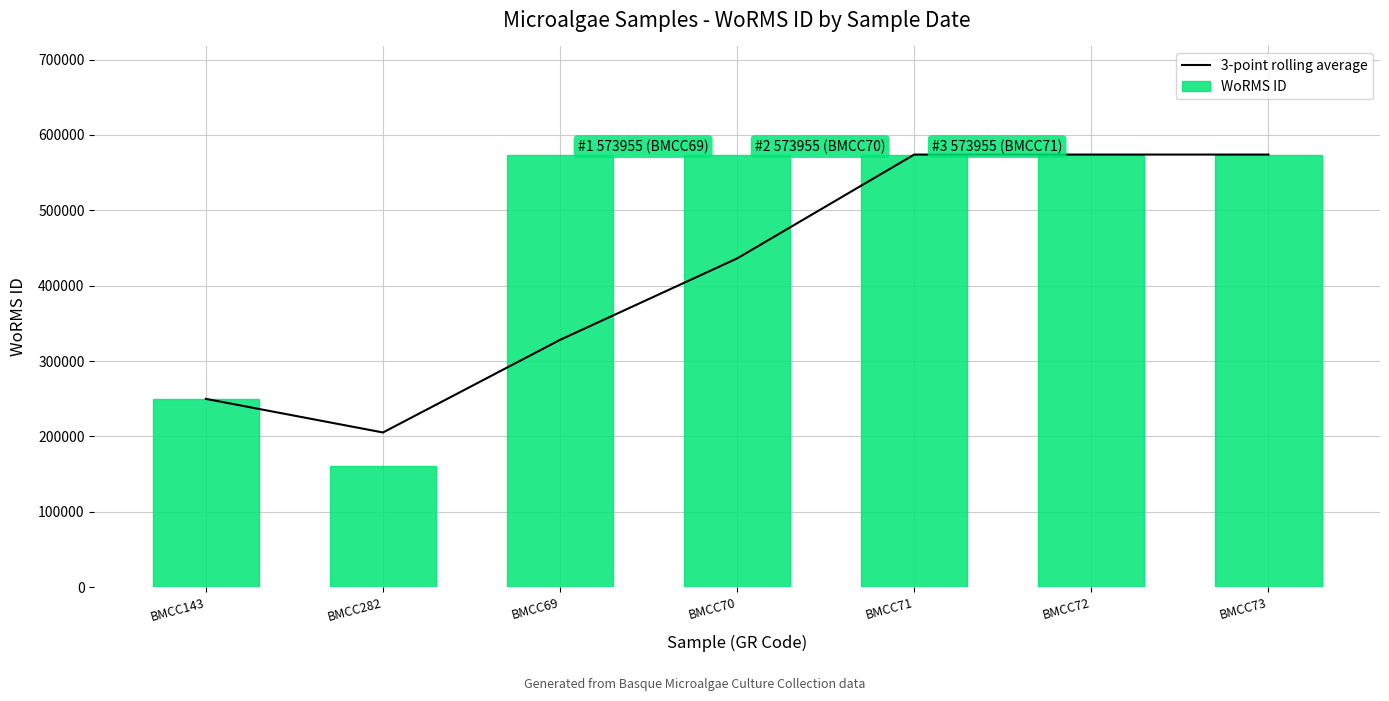

Does the chart contain any negative values?

No